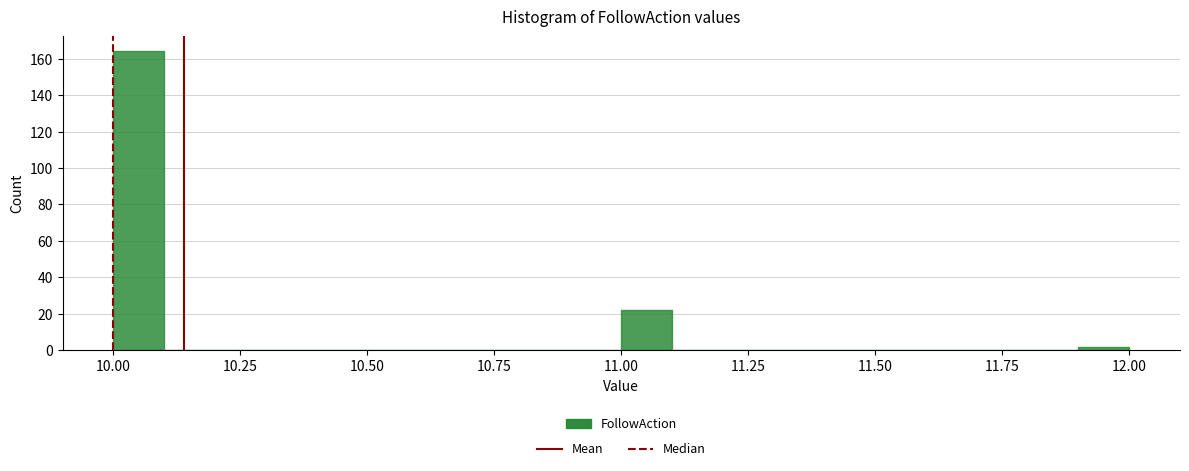

Read against the x-axis, roughly where is the centre of the tallest bar?

10.05